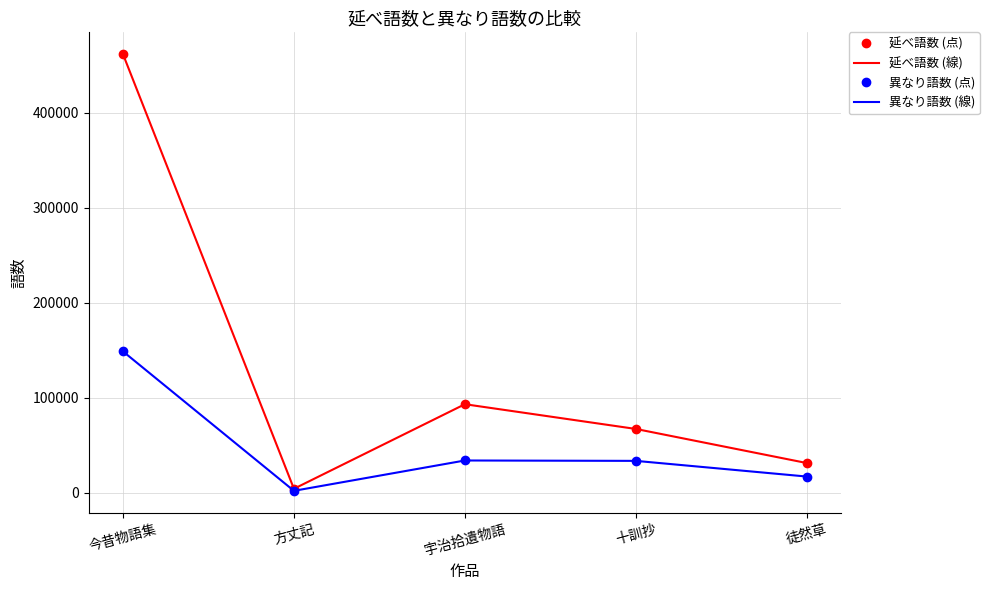

What is the average value of the 延べ語数 (点) series?

131678